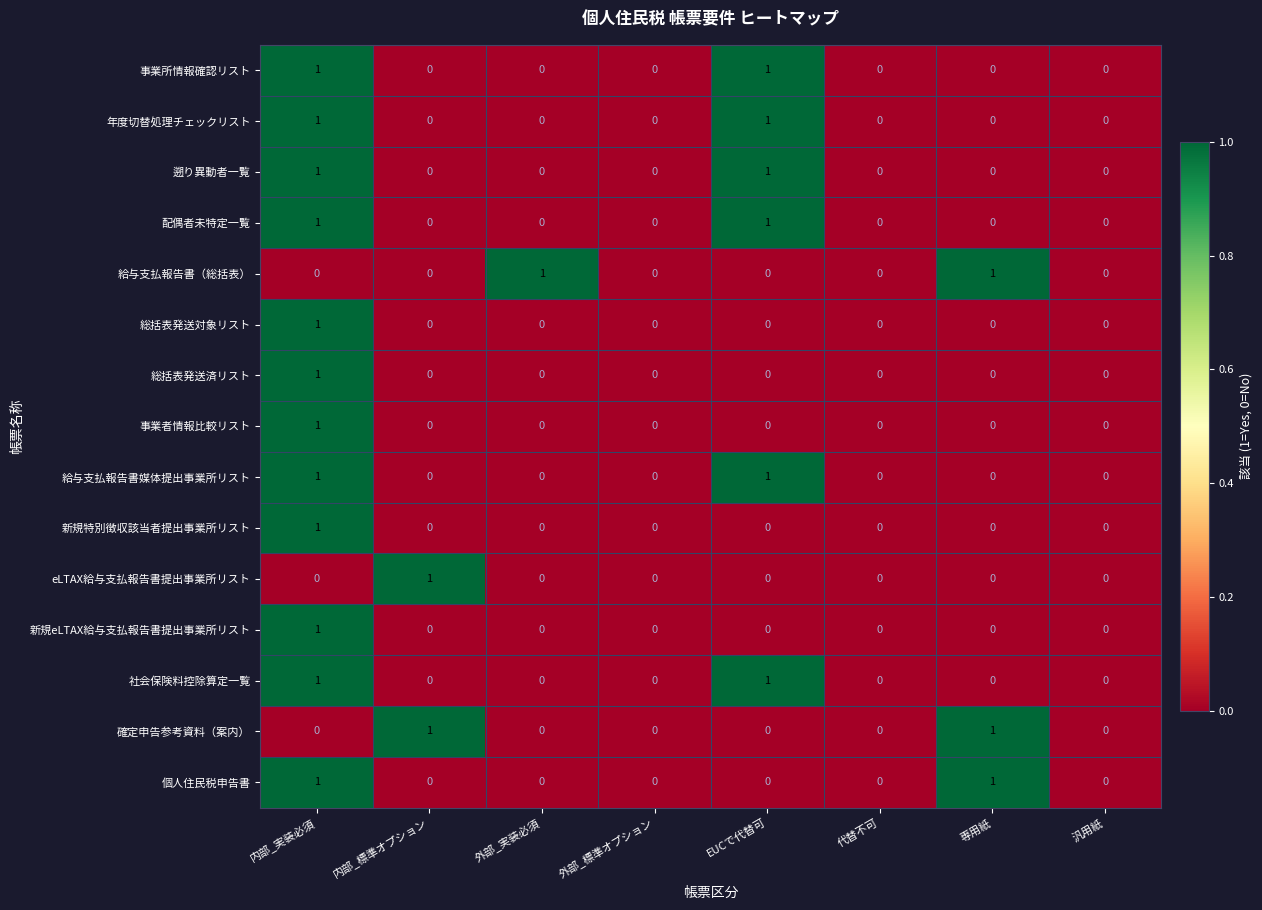

At which label does 事業者情報比較リスト reach its peak?

内部_実装必須